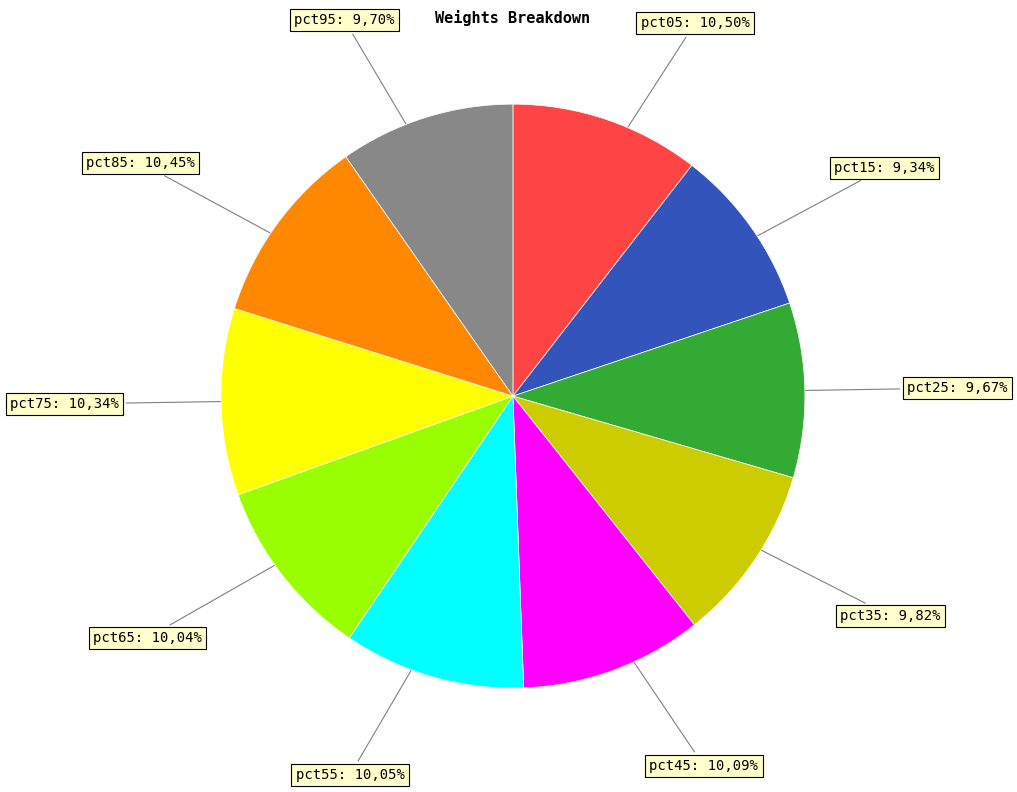

What is the smallest slice in the pie chart?

pct15